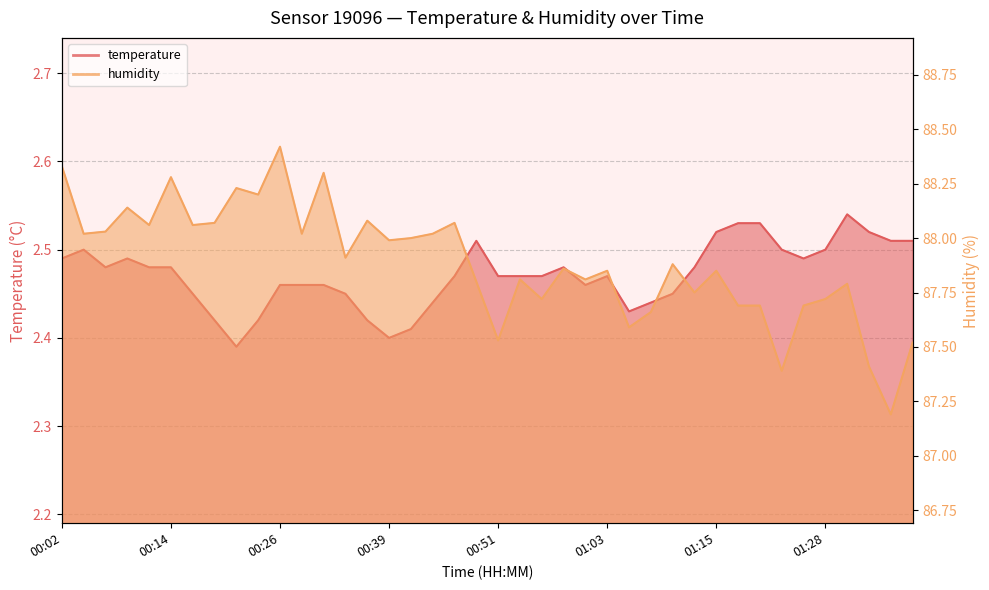

What position from the right is 00:19?

33